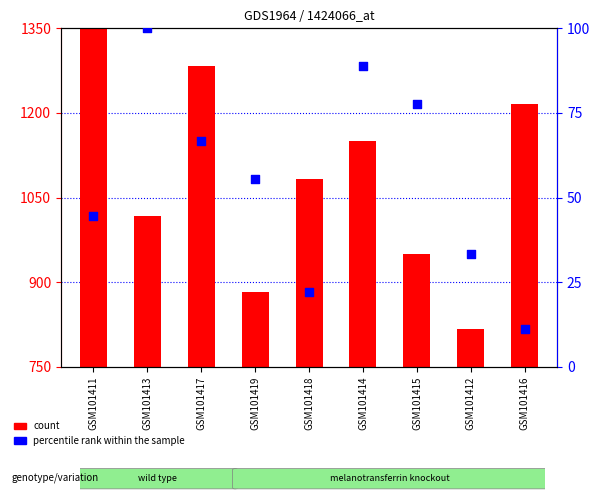

What is the change in value from GSM101419 to GSM101414?

+33.3